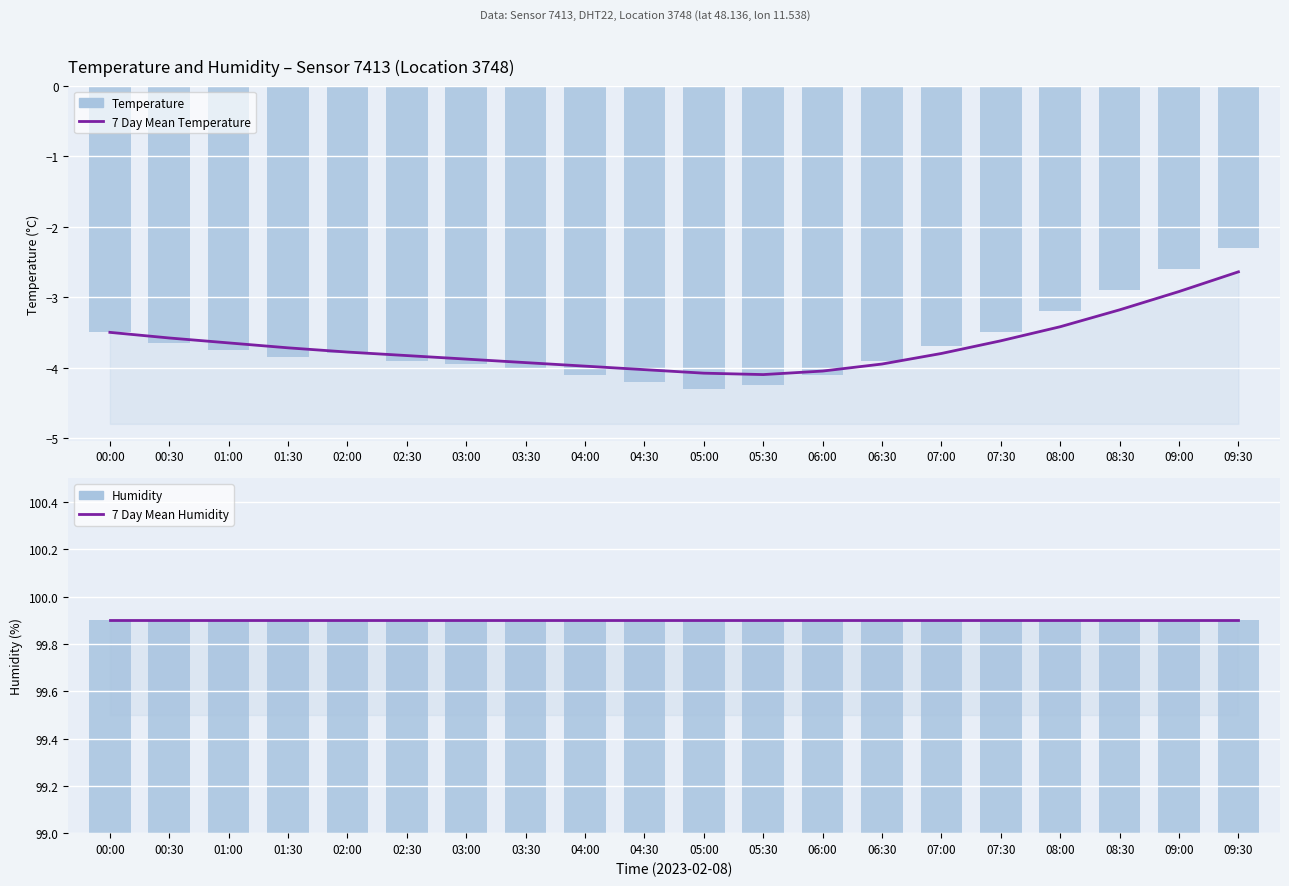

What is the total value across all series at 07:30?

192.7